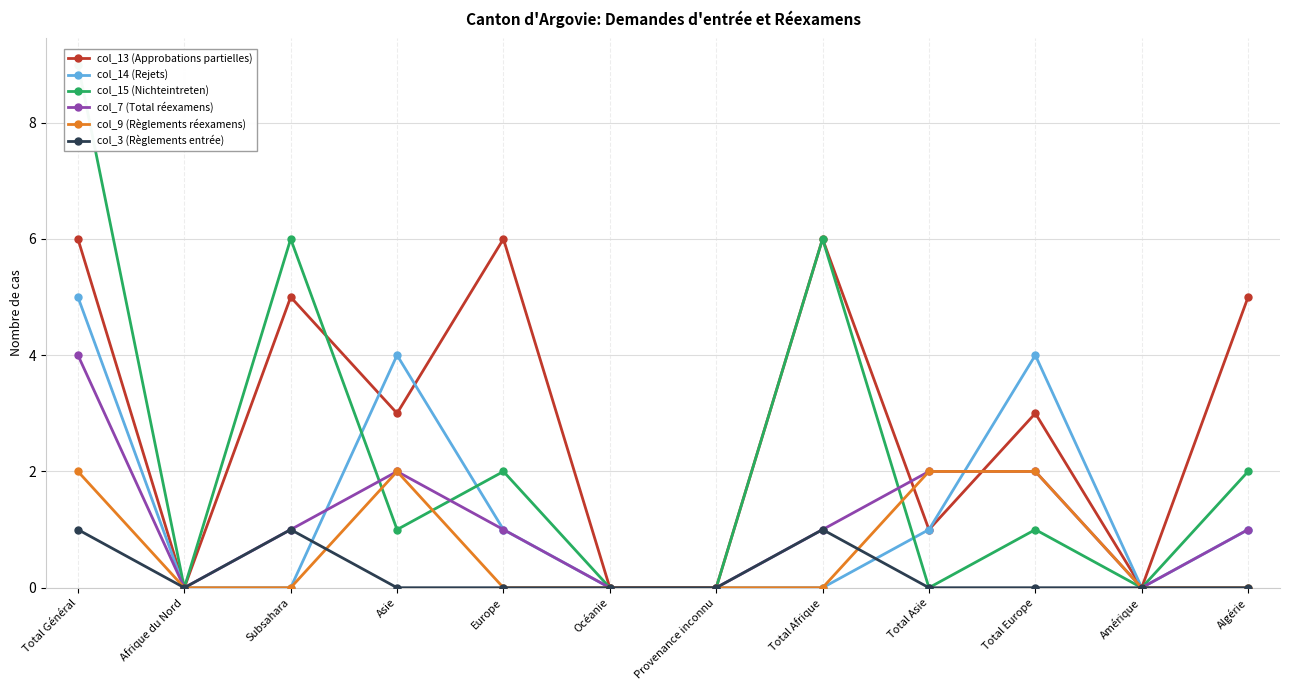

Rank the series by their maximum value, from highest to lowest.

col_15 (Nichteintreten), col_13 (Approbations partielles), col_14 (Rejets), col_7 (Total réexamens), col_9 (Règlements réexamens), col_3 (Règlements entrée)